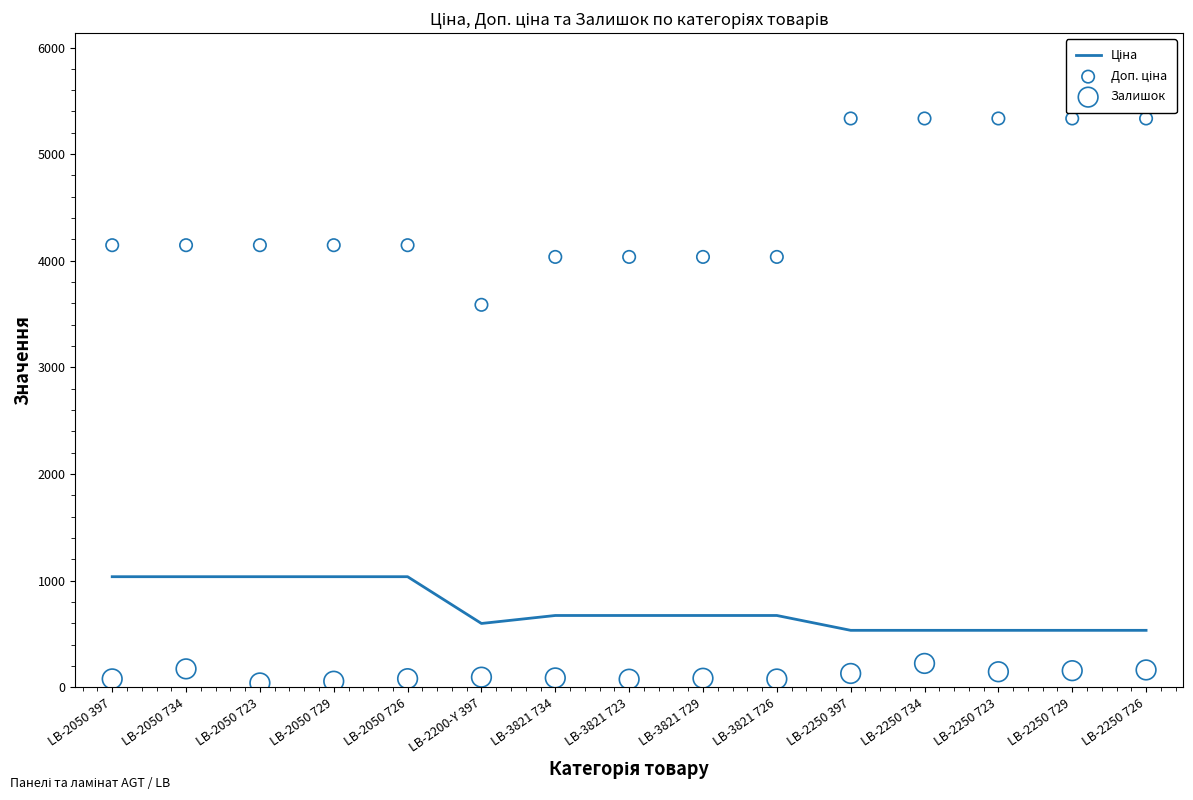

Which series has the widest spread of Y values?

Доп. ціна